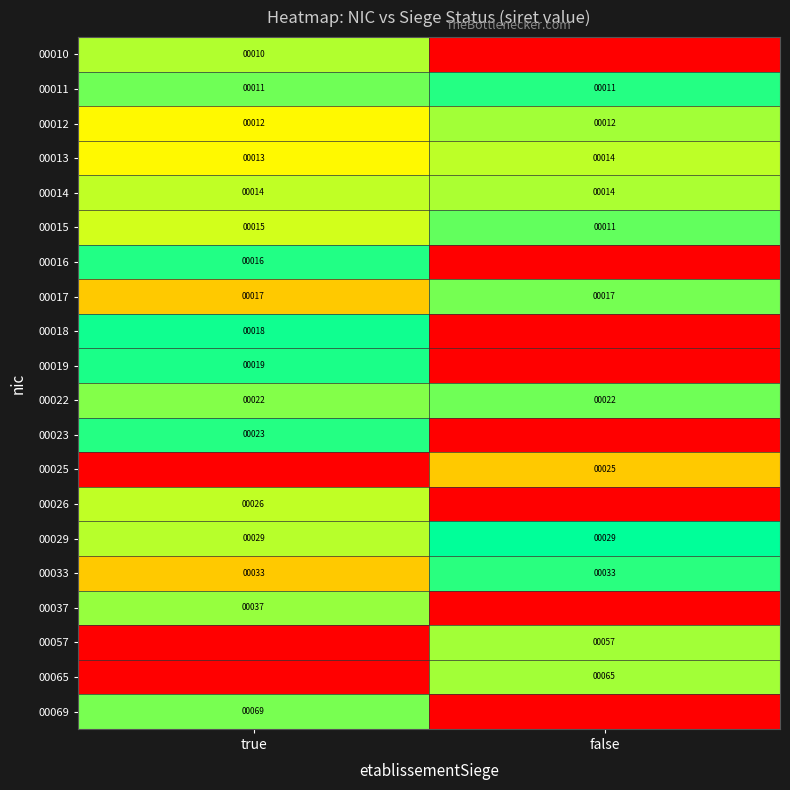

Read the 00033 value at false.

33